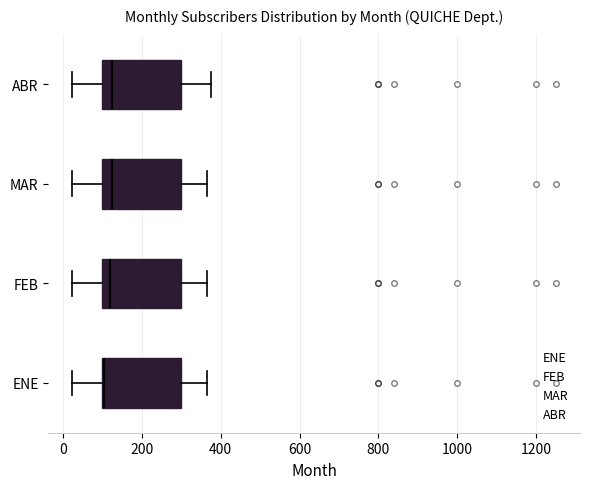

Reading bottom to top, transcribe this box plot: for each box, give where its median line is, the range the box spans, and where its two whiskers end, as read against the x-axis. The values are not printed on the chart, so give them approximately, as read against the axis.

ENE: median 100 (drawn on the box's left edge), box 100 to 300, whiskers 20 to 360
FEB: median 120, box 100 to 300, whiskers 20 to 360
MAR: median 120, box 100 to 300, whiskers 20 to 360
ABR: median 120, box 100 to 300, whiskers 20 to 380